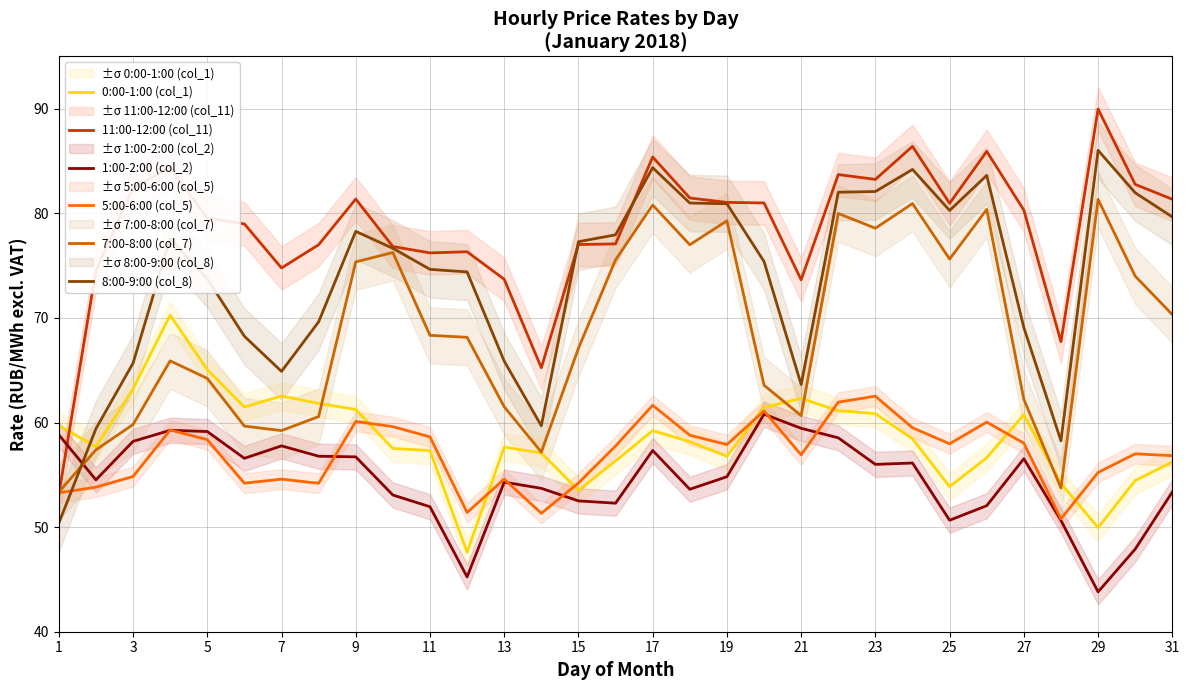

The value of 5:00-6:00 (col_5) at 17 is 61.6. True or false?

True